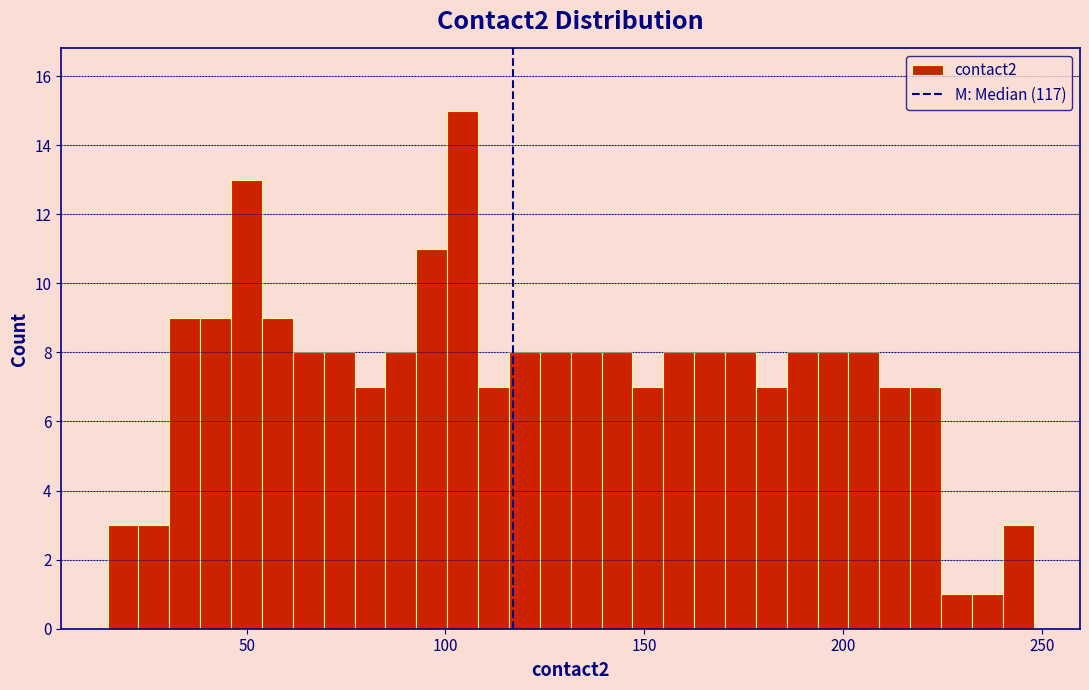

Around what value on the x-axis is the tallest bar? Give the approximate position of its centre, as read against the axis.

105